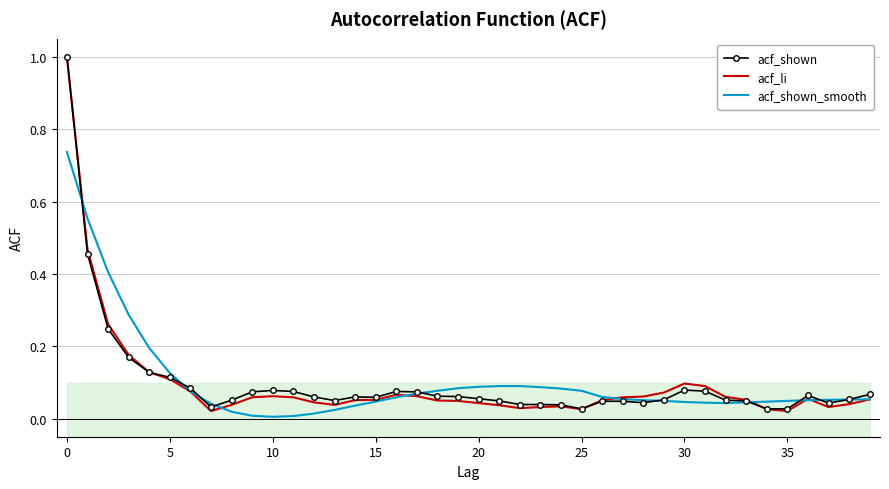

Where is the first local minimum for acf_shown_smooth?

10